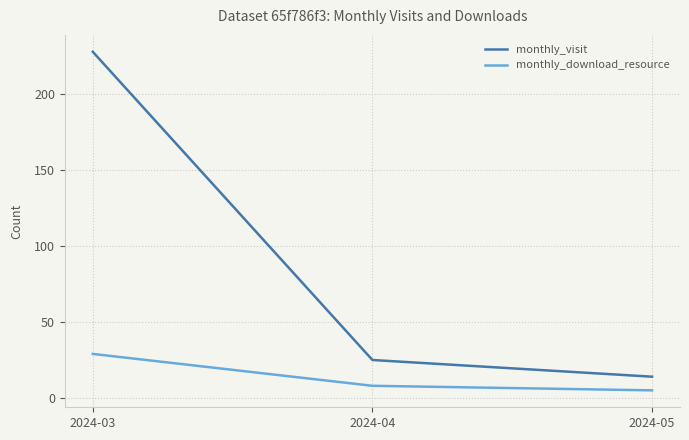

How many series are shown in this chart?

2